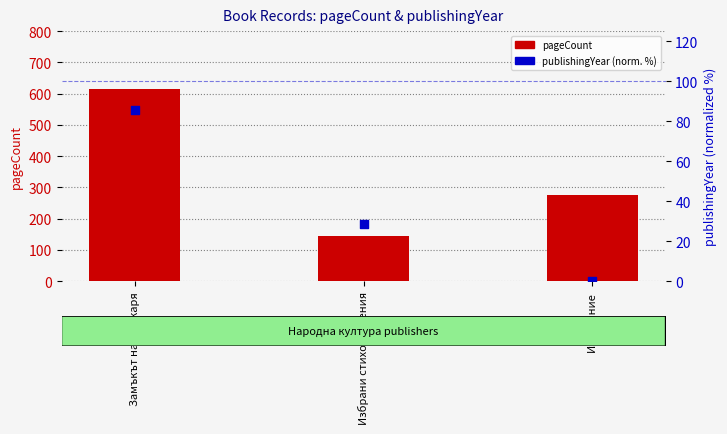

Which series reaches the maximum Y coordinate?

pageCount